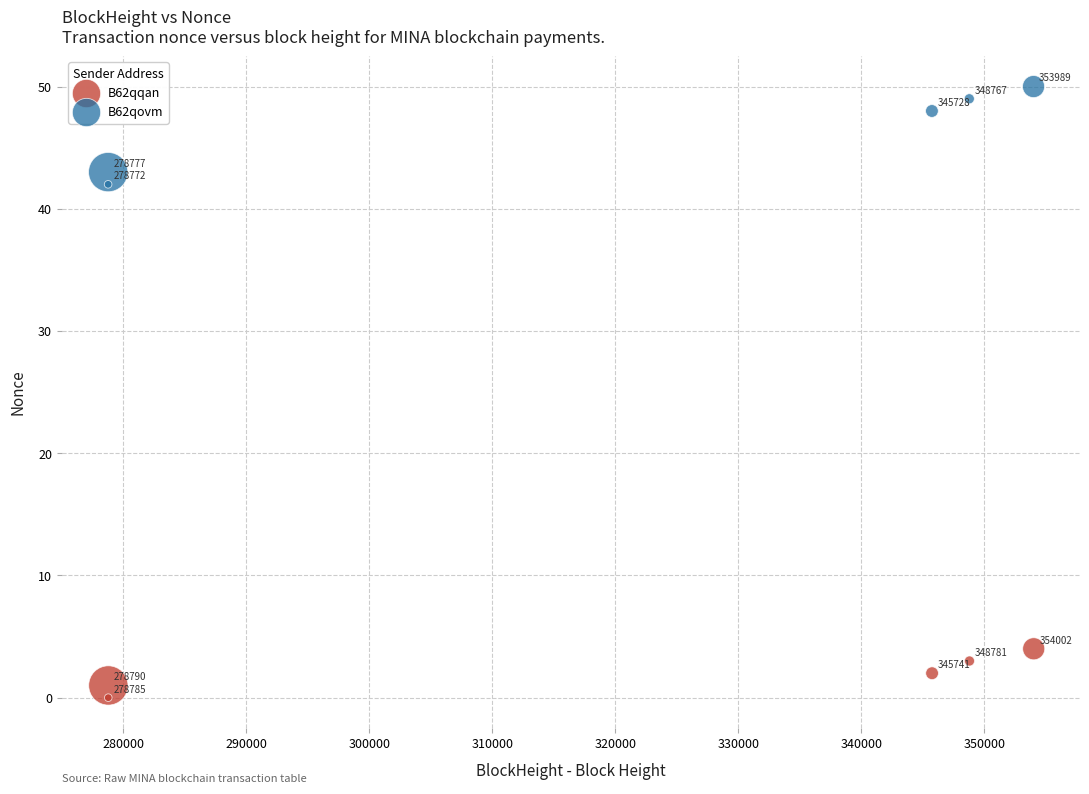

Which series reaches the minimum Y coordinate?

B62qqan